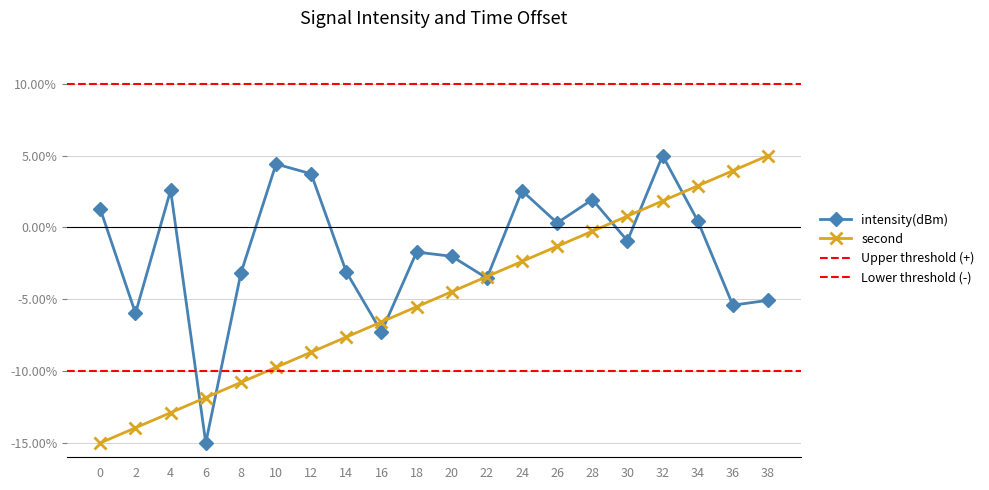

How many data points does each series have?

20